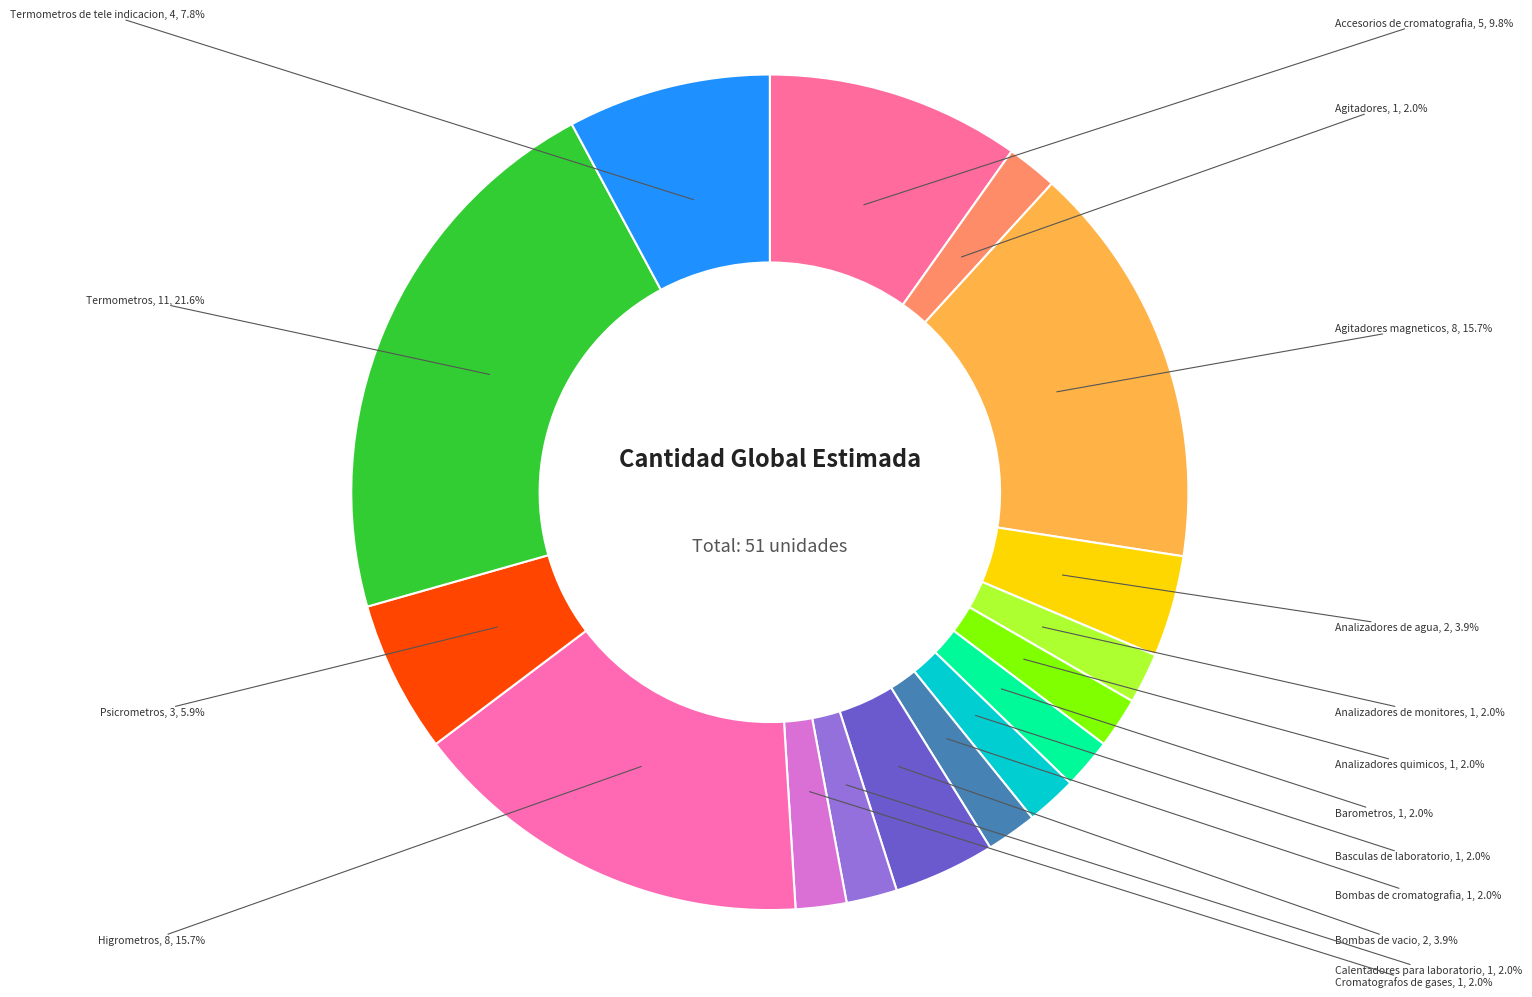

Count the number of slices in the pie.

16